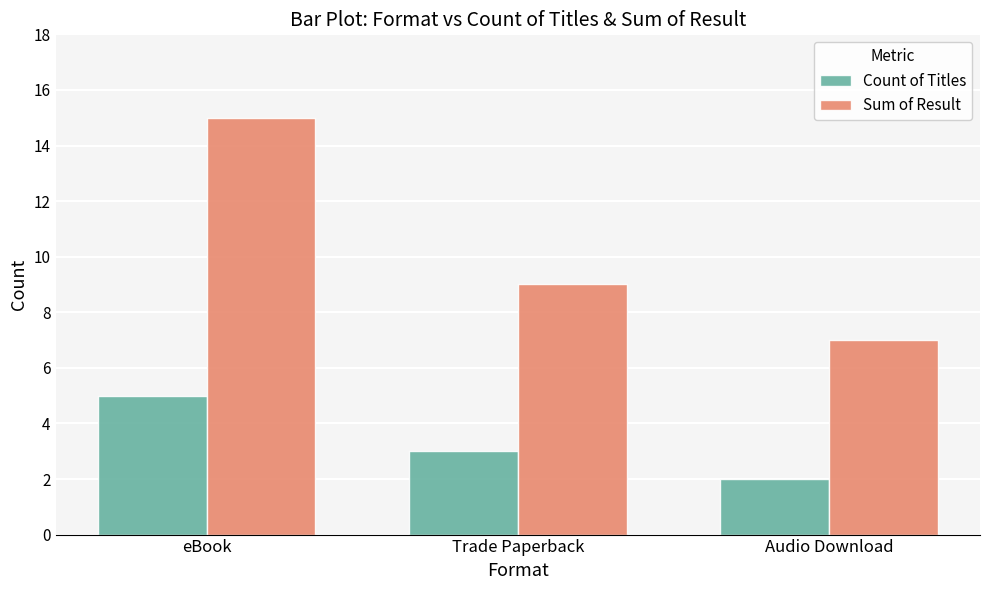

What is the total value across all series at eBook?

20